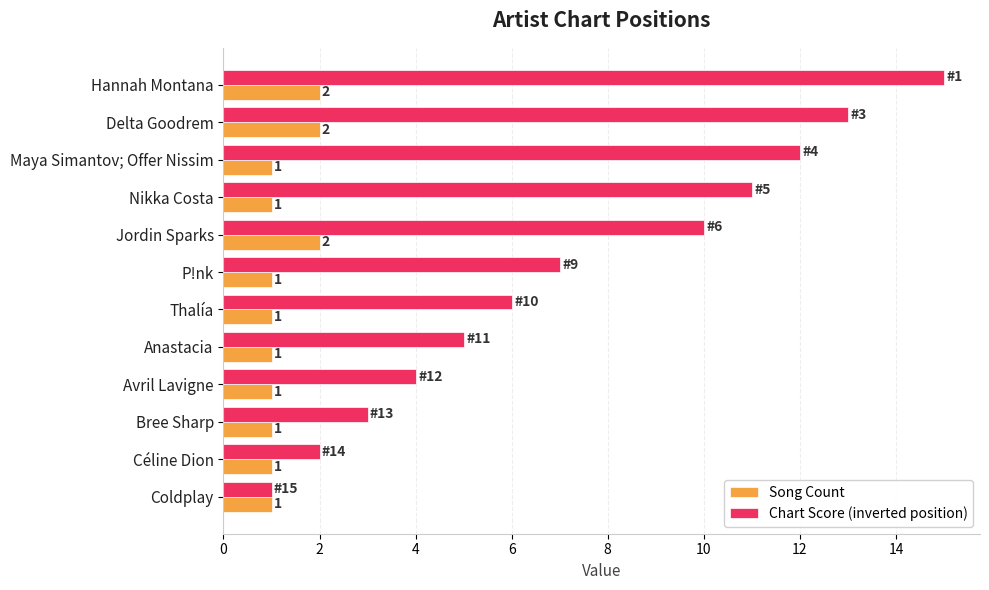

Which category has the lowest value in the Chart Score (inverted position) series?

Coldplay